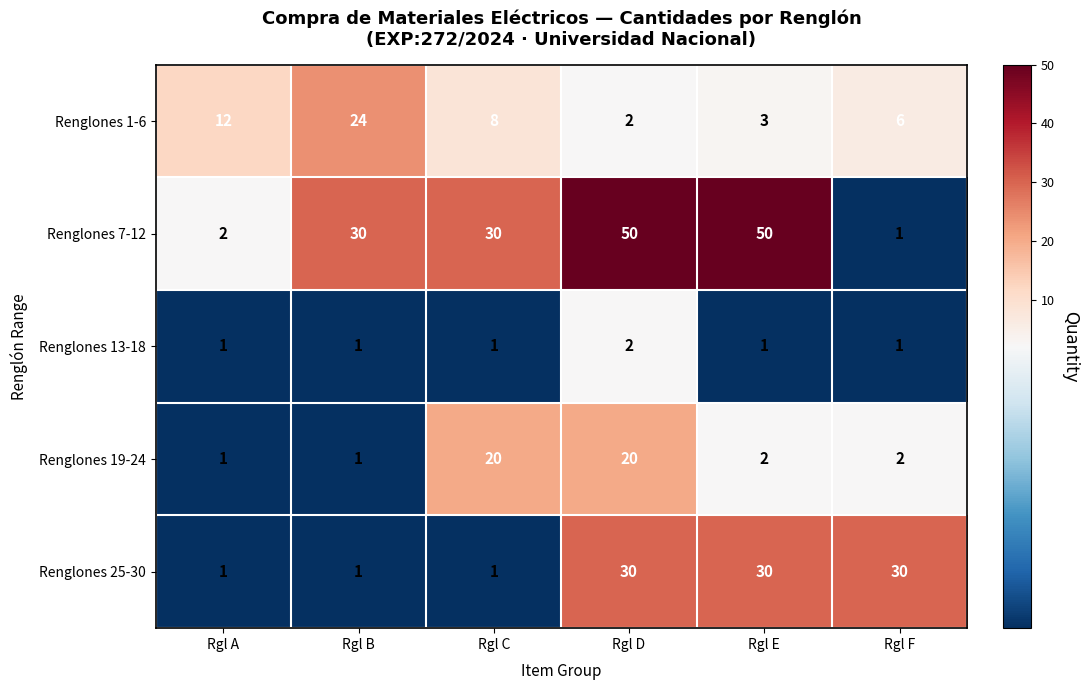

Between Rgl B and Rgl D, which series saw the biggest shift?

Renglones 25-30